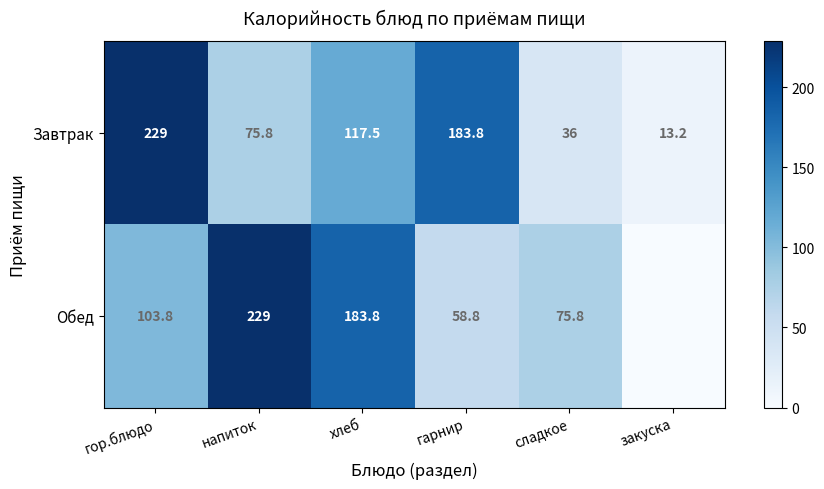

What is the difference between the Обед values at напиток and хлеб?

45.2